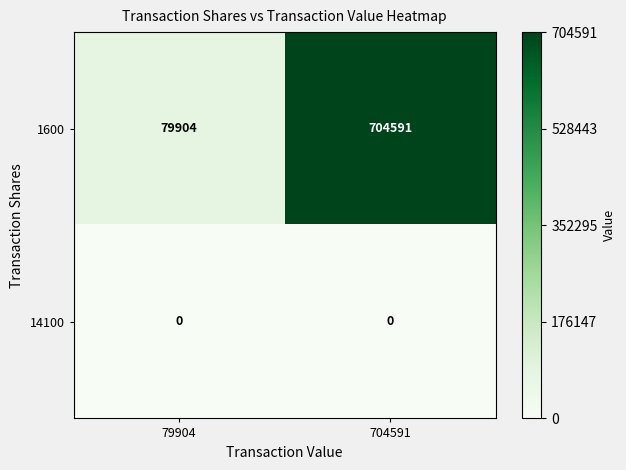

What is the average value of the 1600 series?

392248